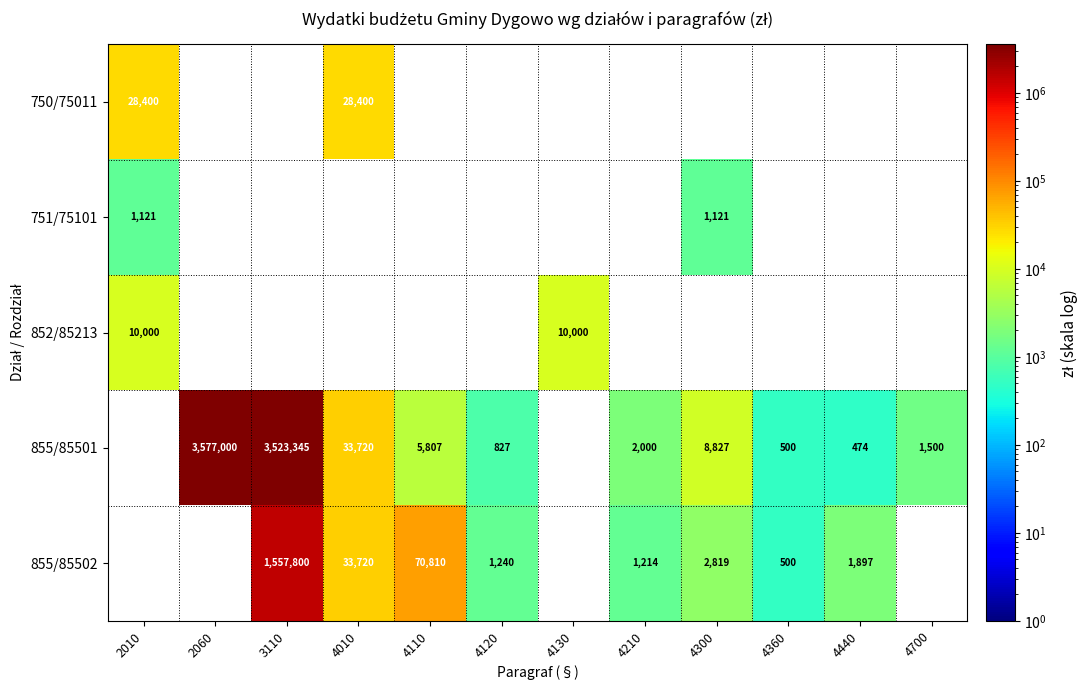

The value of 855/85501 at 4110 is 4013. True or false?

False